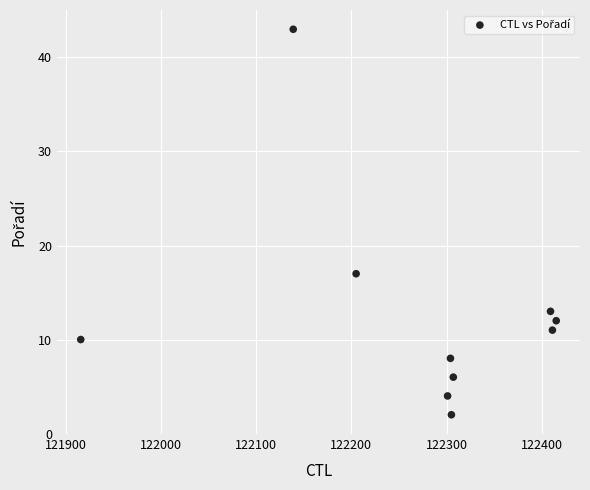

What Y value in the scatter plot is closest to 22?

17